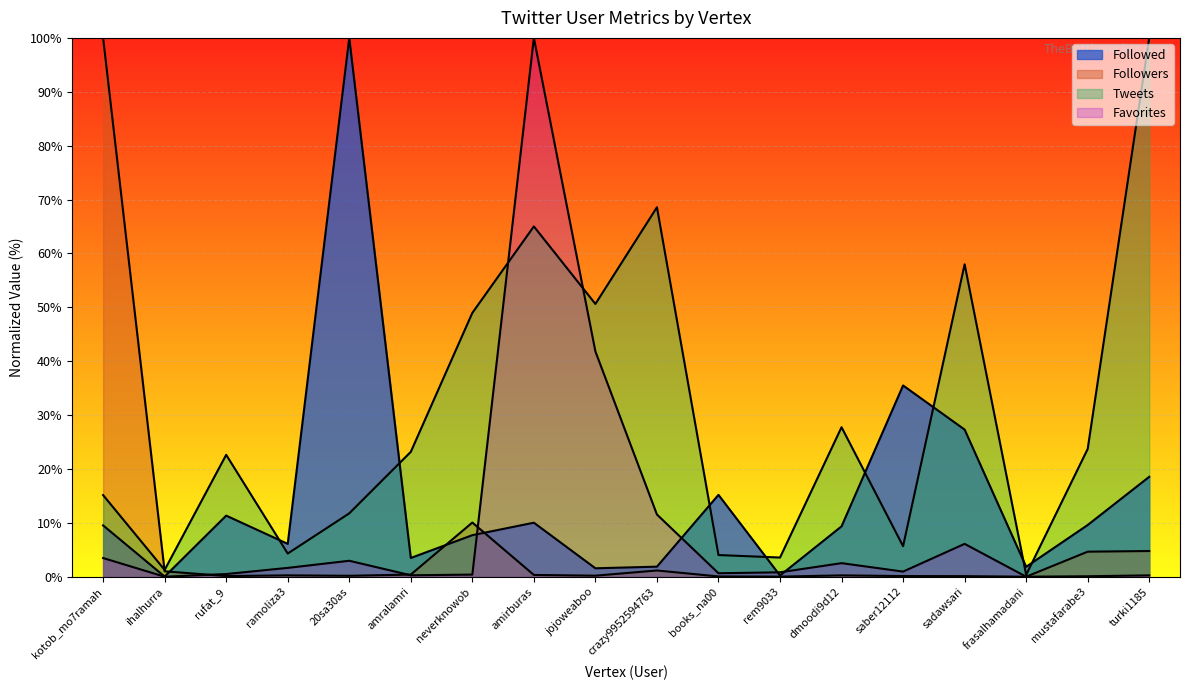

Reading left to right, what are all the values shown in this chart?

Followed: 9.5	0.0	11.3	6.1	100.0	3.5	7.7	10.0	1.6	1.9	15.2	0.2	9.3	35.5	27.3	1.8	9.6	18.5
Followers: 100.0	1.0	0.1	0.3	0.2	0.4	10.1	0.3	0.2	1.2	0.0	0.0	0.2	0.1	0.1	0.0	4.6	4.8
Tweets: 15.1	1.3	22.6	4.3	11.8	23.2	49.0	65.0	50.6	68.6	4.0	3.6	27.7	5.7	58.0	0.3	23.7	100.0
Favorites: 3.5	0.0	0.5	1.6	3.0	0.3	0.4	100.0	41.8	11.5	0.6	0.8	2.5	1.0	6.1	0.0	0.1	0.3